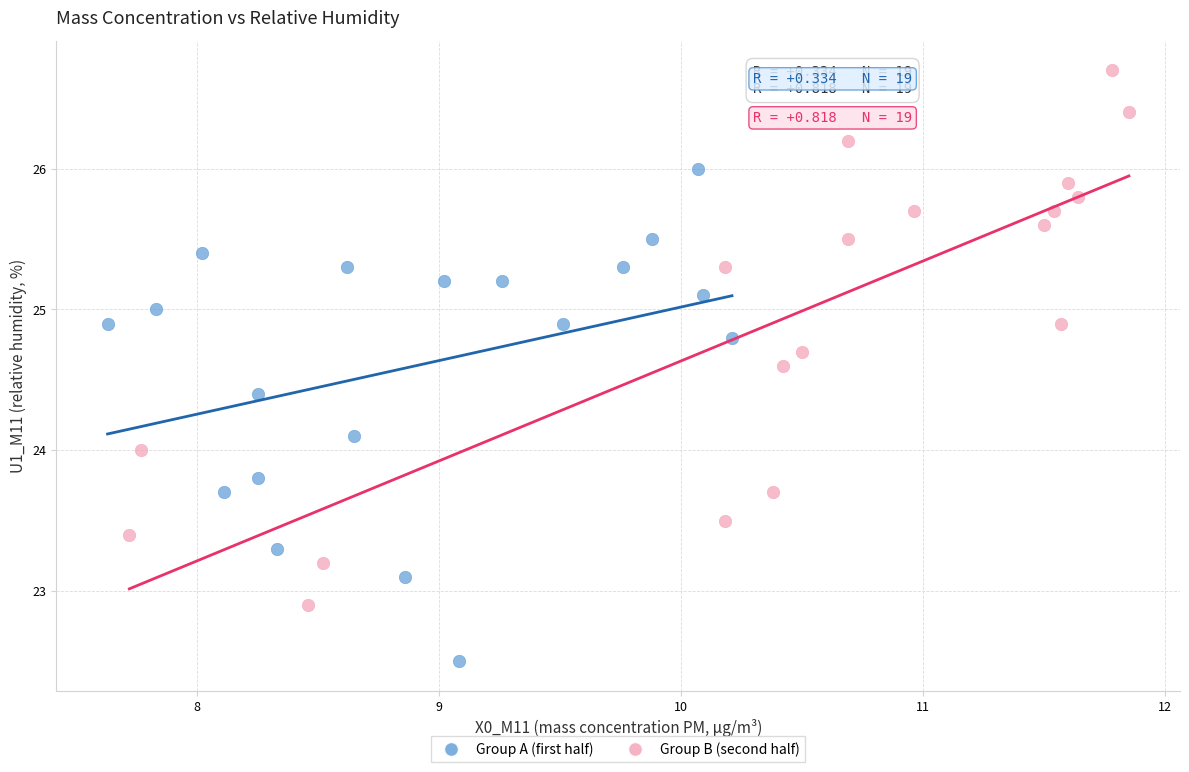

Which series contains the lowest Y value?

Group A (first half)